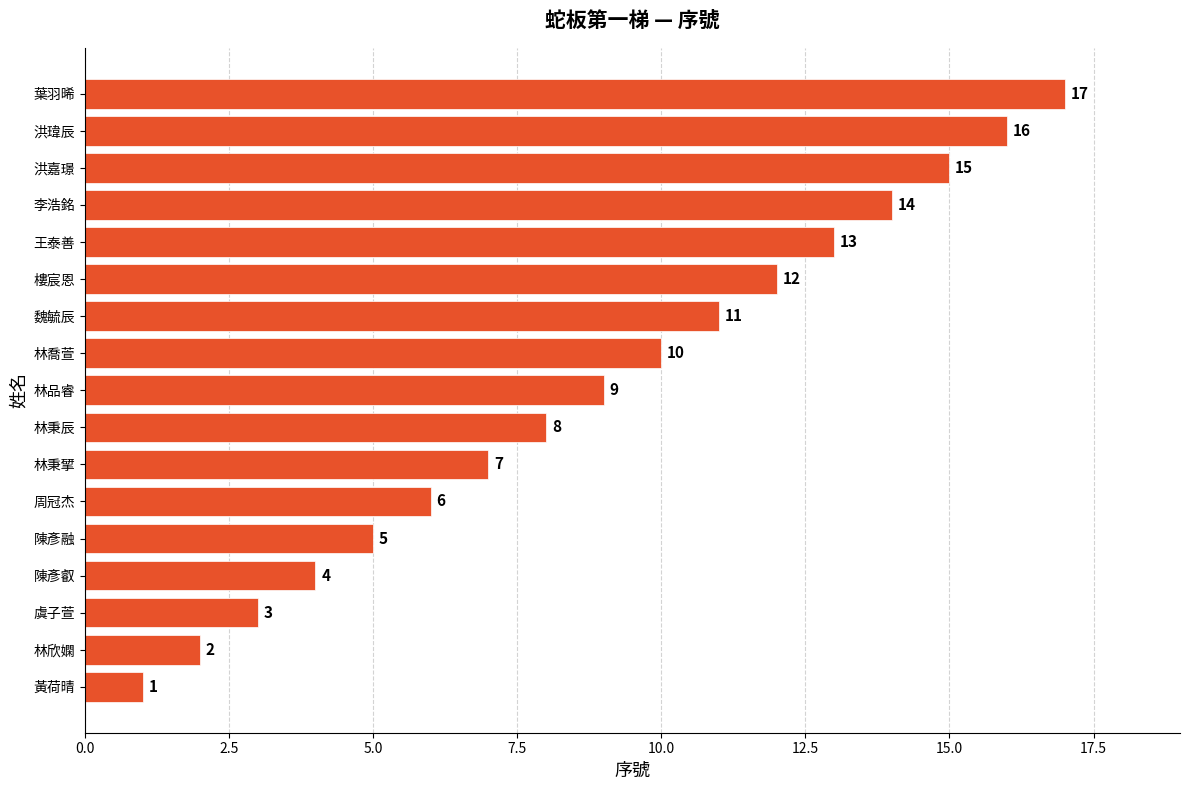

What is the ratio of the value at 林品睿 to the value at 虞子萱?

3.0